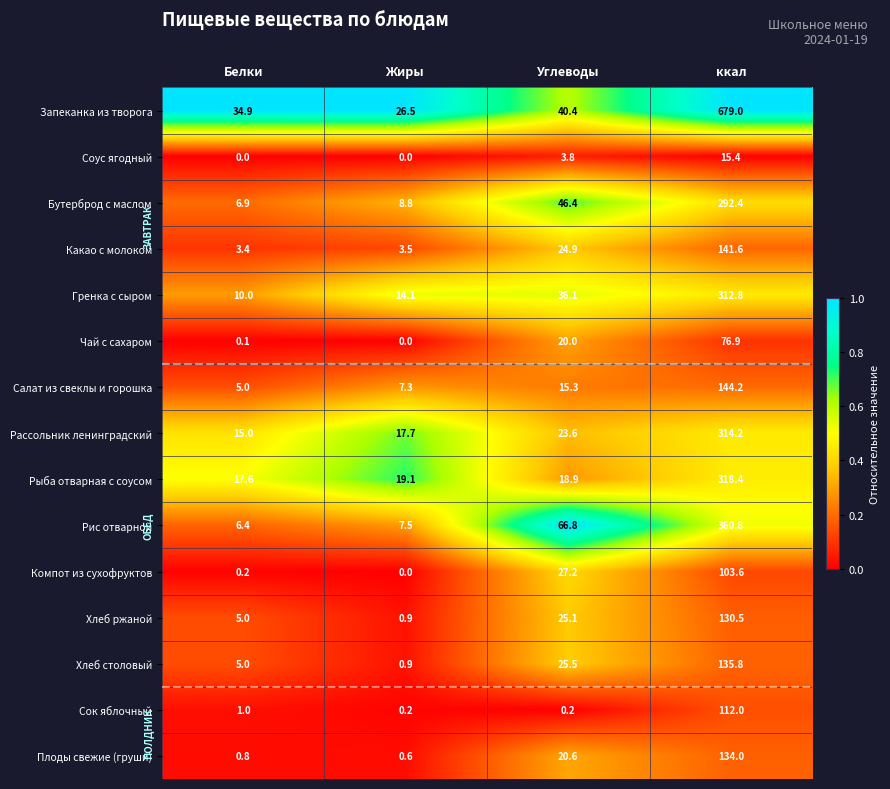

At which label does Рассольник ленинградский reach its minimum?

Белки